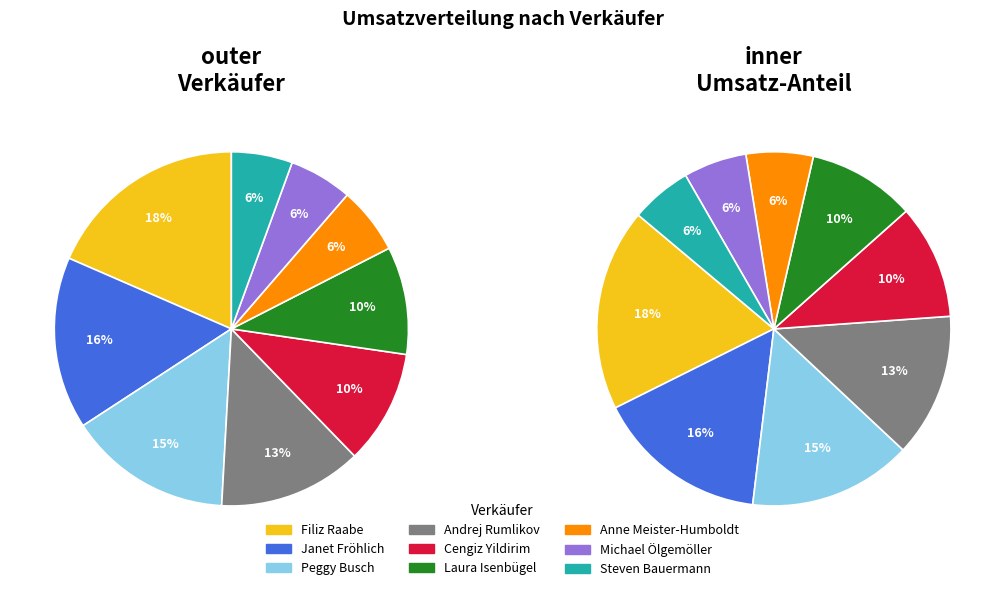

What is the change in value from Cengiz Yildirim to Laura Isenbügel?

-3997.5